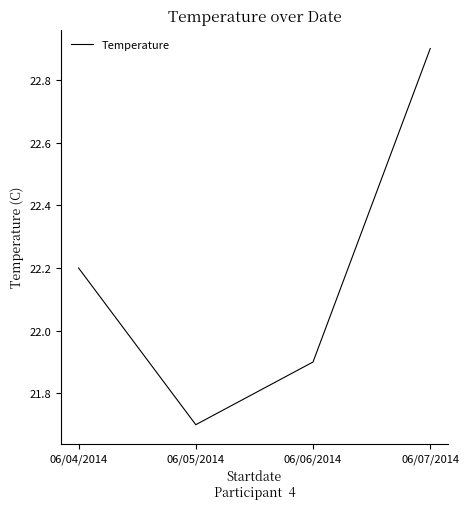

What is the average value?

22.2